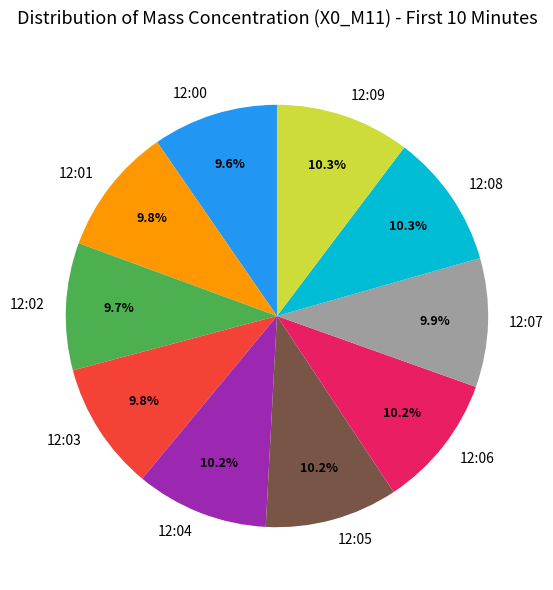

Combined, do 12:00 and 12:04 account for over 50%?

No